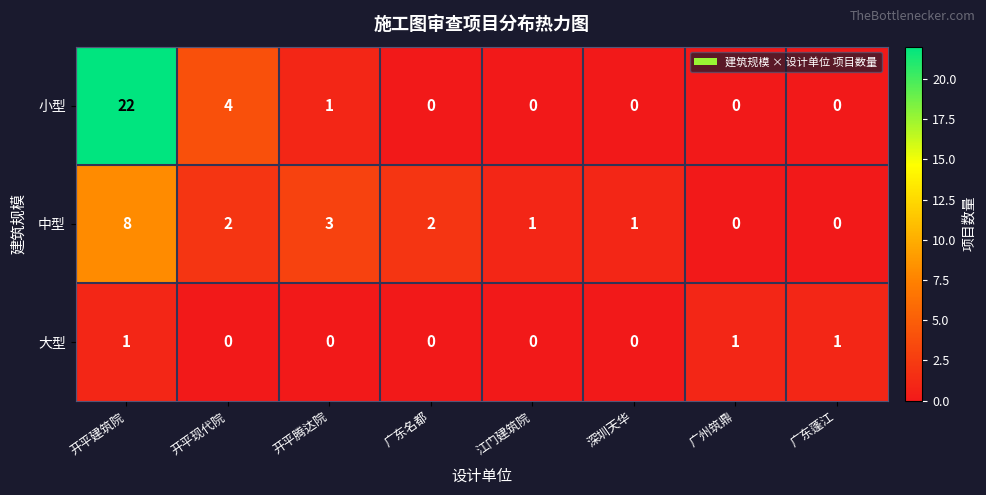

Which series has the widest spread of values?

小型